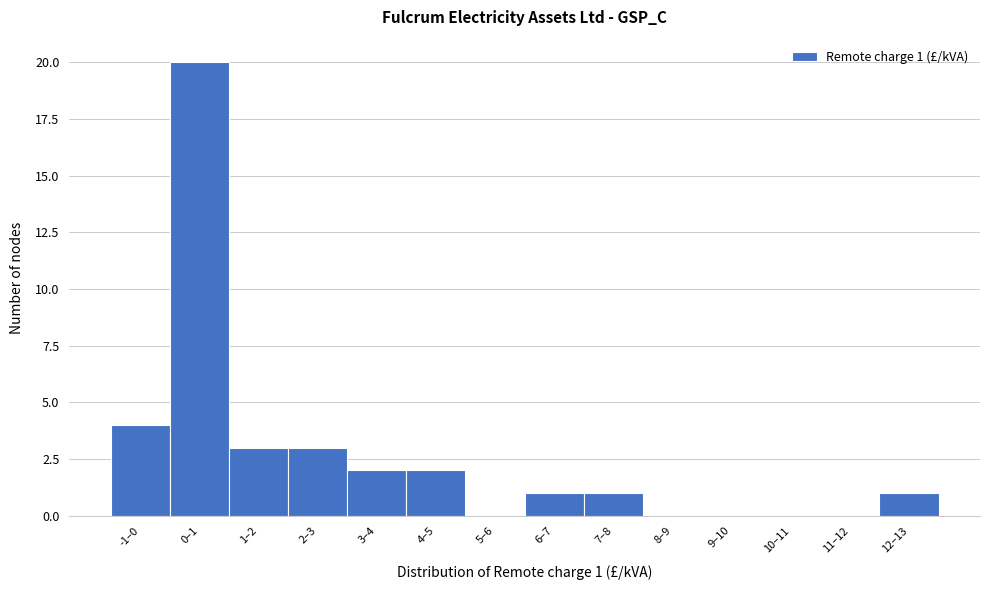

Reading right to left, transcribe all the data shown in this chart.

12–13=1	11–12=0	10–11=0	9–10=0	8–9=0	7–8=1	6–7=1	5–6=0	4–5=2	3–4=2	2–3=3	1–2=3	0–1=20	-1–0=4